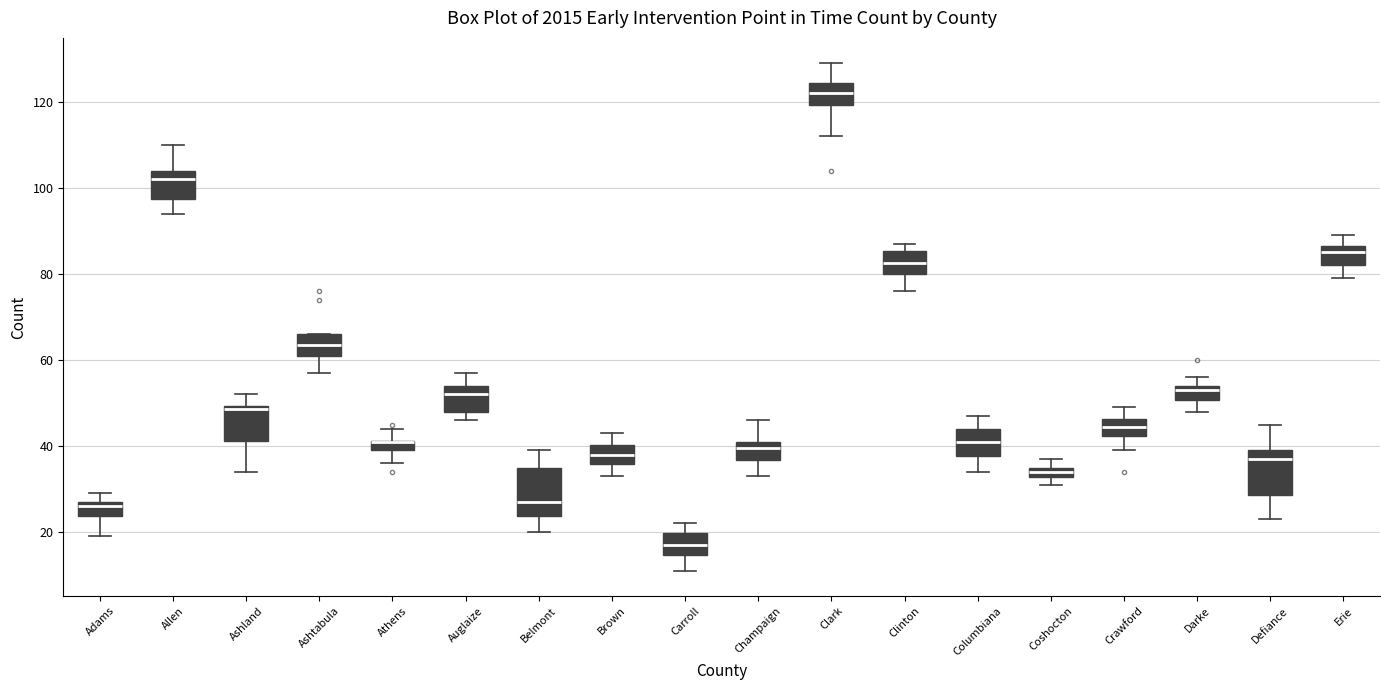

Where does the lower whisker of the box for Carroll end on the y-axis? The values are not printed on the chart, so give them approximately, as read against the axis.

12